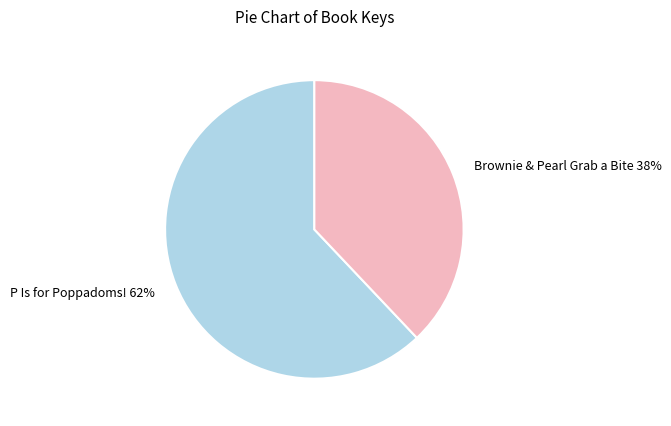

Which category has the smallest portion of the pie?

Brownie & Pearl Grab a Bite